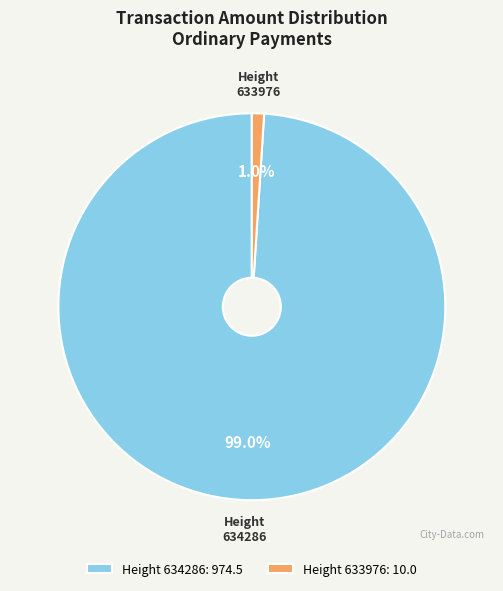

Which has a higher value, Height 633976: 10.0 or Height 634286: 974.5?

Height 634286: 974.5